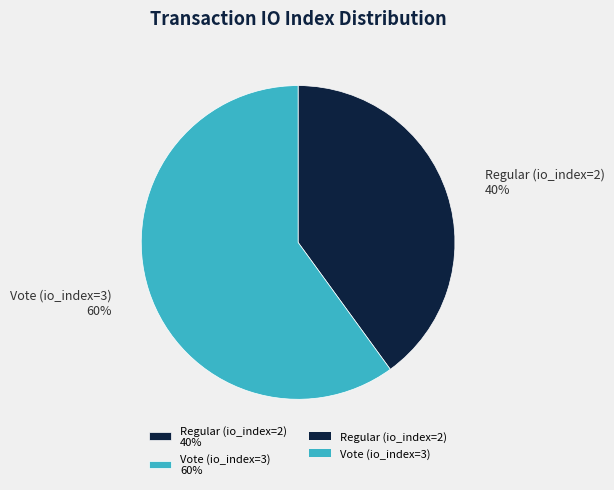

True or false: Vote (io_index=3) accounts for 54% of the total.

False